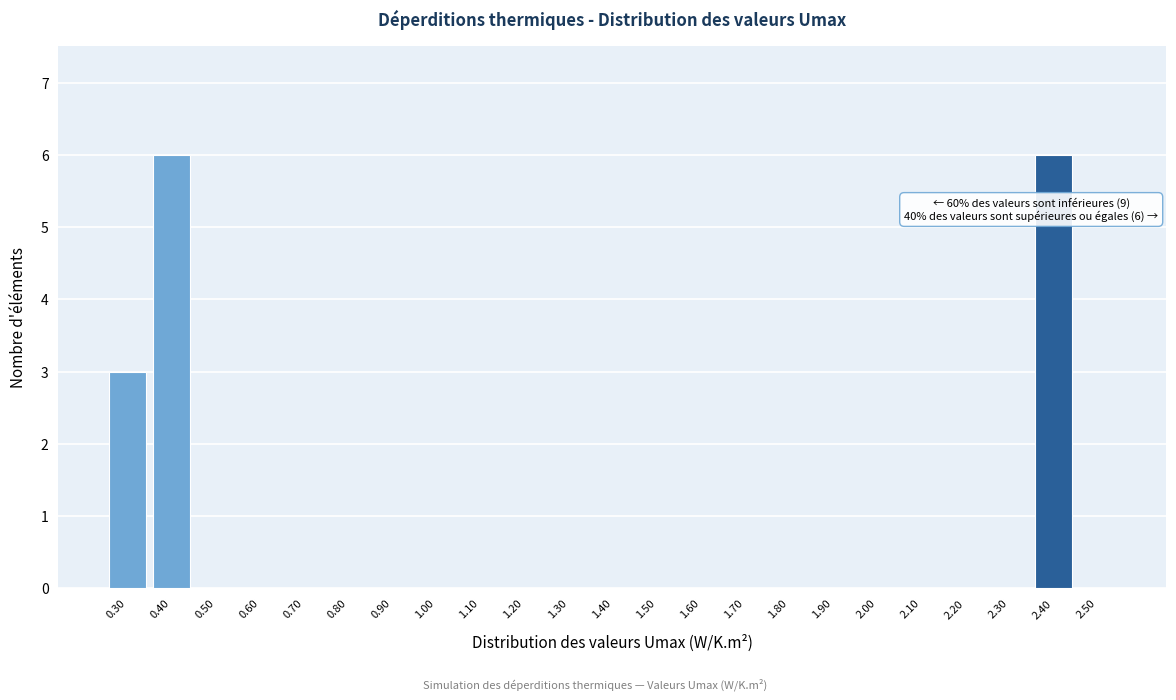

Reading left to right, what are all the values shown in this chart?

0.30=3	0.40=6	0.50=0	0.60=0	0.70=0	0.80=0	0.90=0	1.00=0	1.10=0	1.20=0	1.30=0	1.40=0	1.50=0	1.60=0	1.70=0	1.80=0	1.90=0	2.00=0	2.10=0	2.20=0	2.30=0	2.40=6	2.50=0